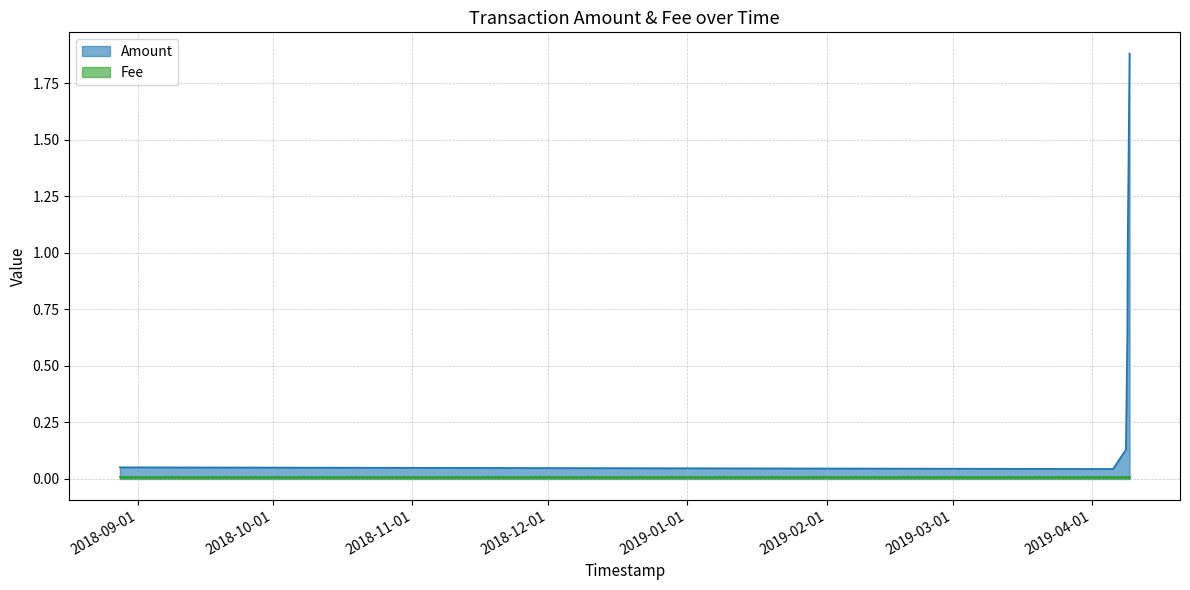

True or false: the data shows 1.5 at 2019-04-08 21:07:07.

False